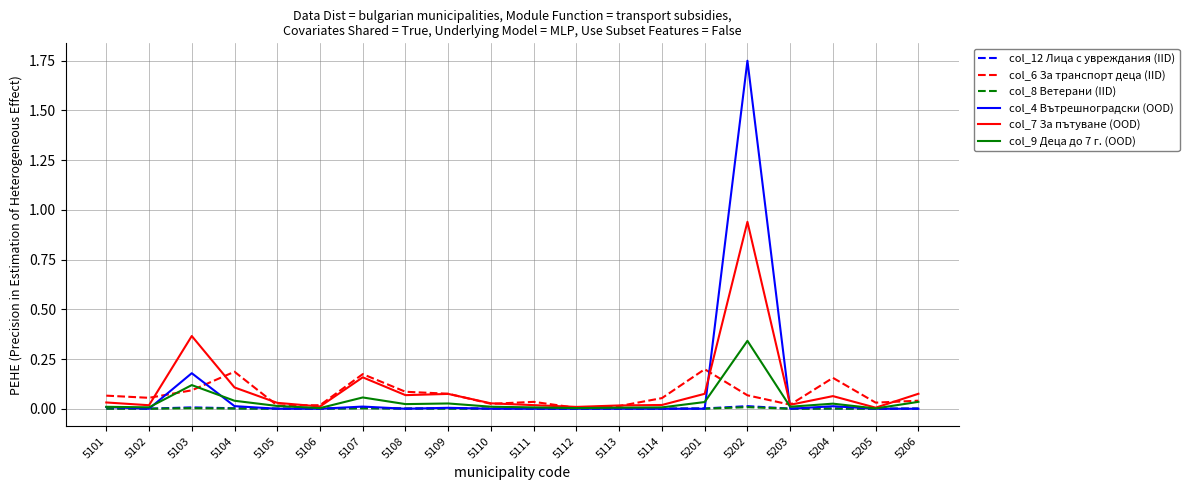

What are all the series names shown in the legend?

col_12 Лица с увреждания (IID), col_6 За транспорт деца (IID), col_8 Ветерани (IID), col_4 Вътрешноградски (OOD), col_7 За пътуване (OOD), col_9 Деца до 7 г. (OOD)